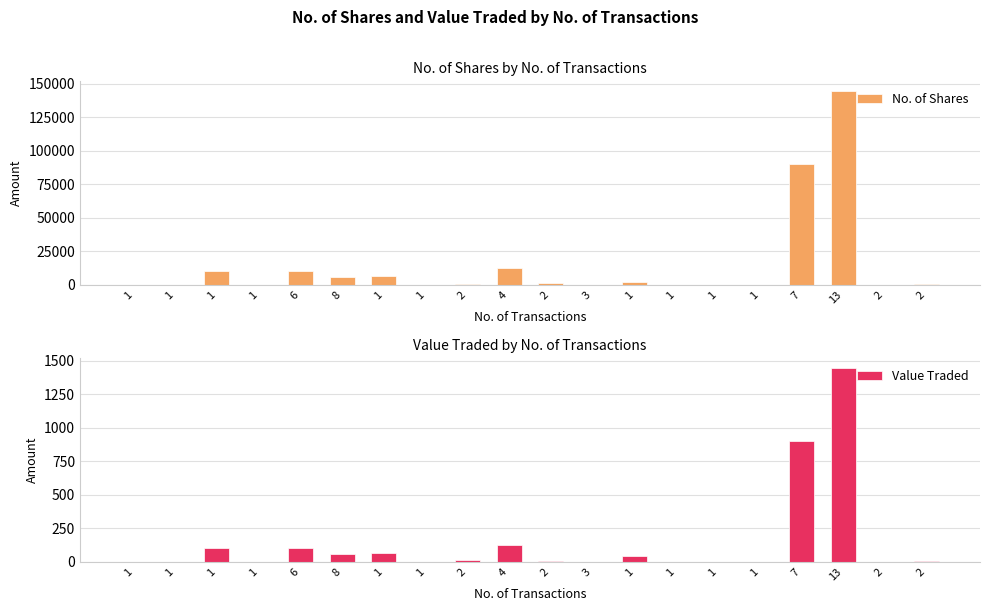

Where does the Value Traded series first go above 10?

1